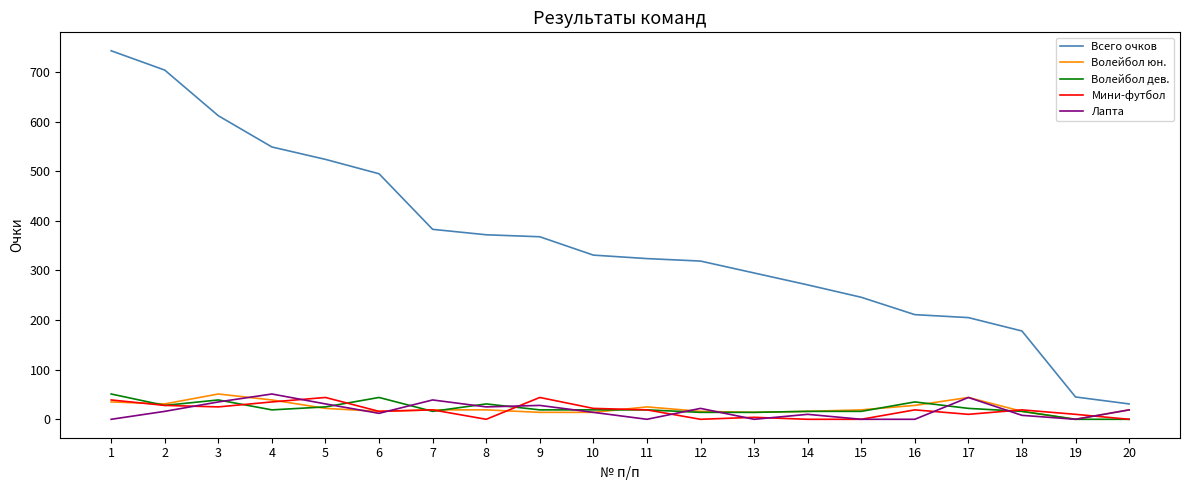

The Мини-футбол series shows 19 at 7. True or false?

True